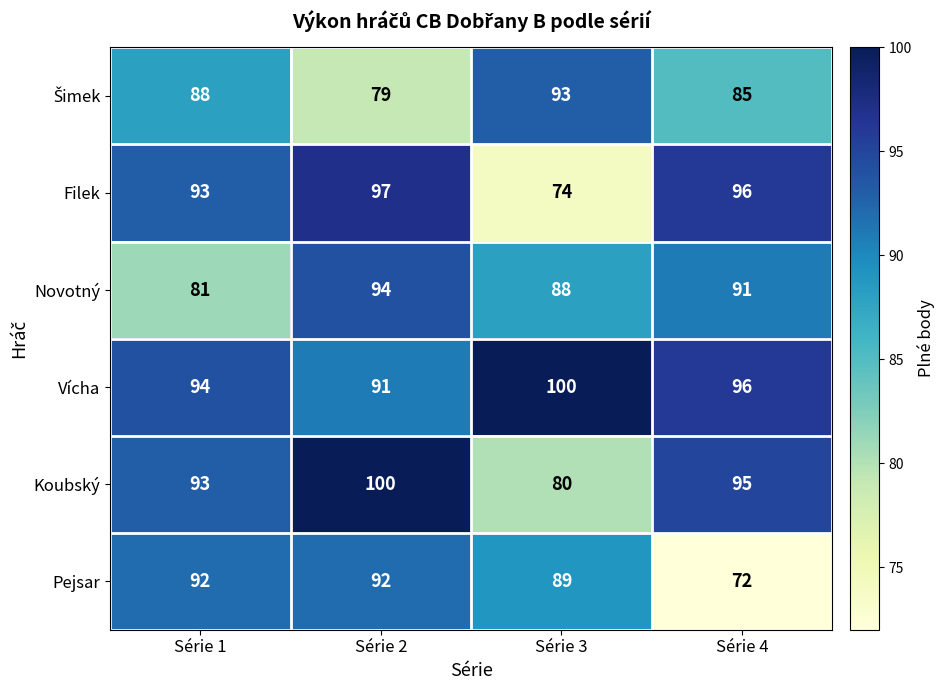

At which label is Vícha closest to 95?

Série 1